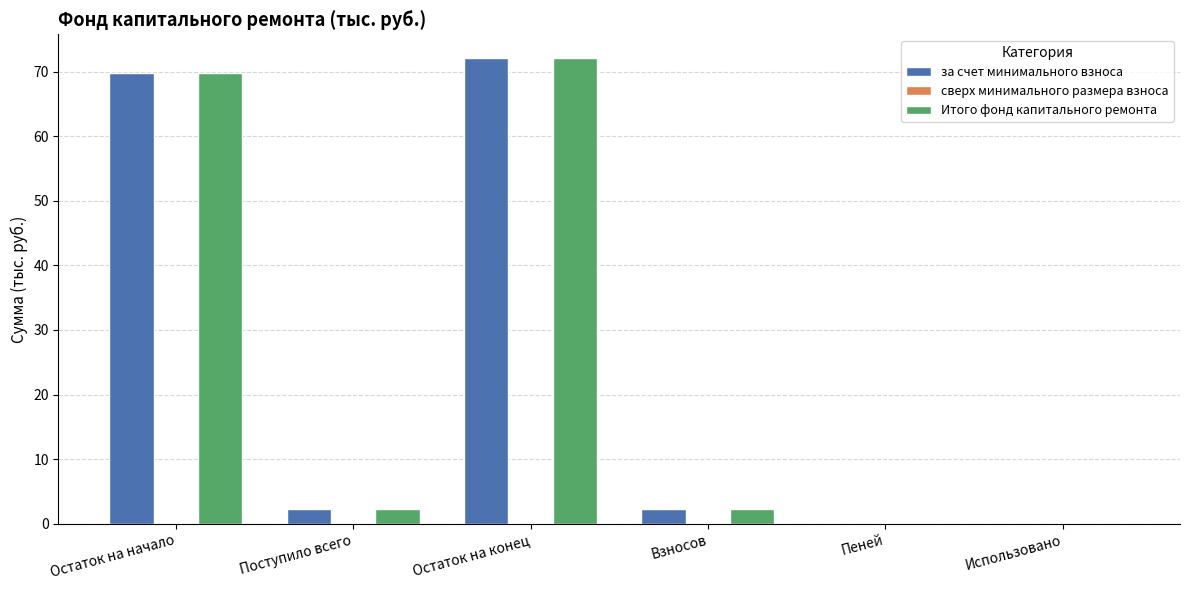

Which category has the highest value in the Итого фонд капитального ремонта series?

Остаток на конец